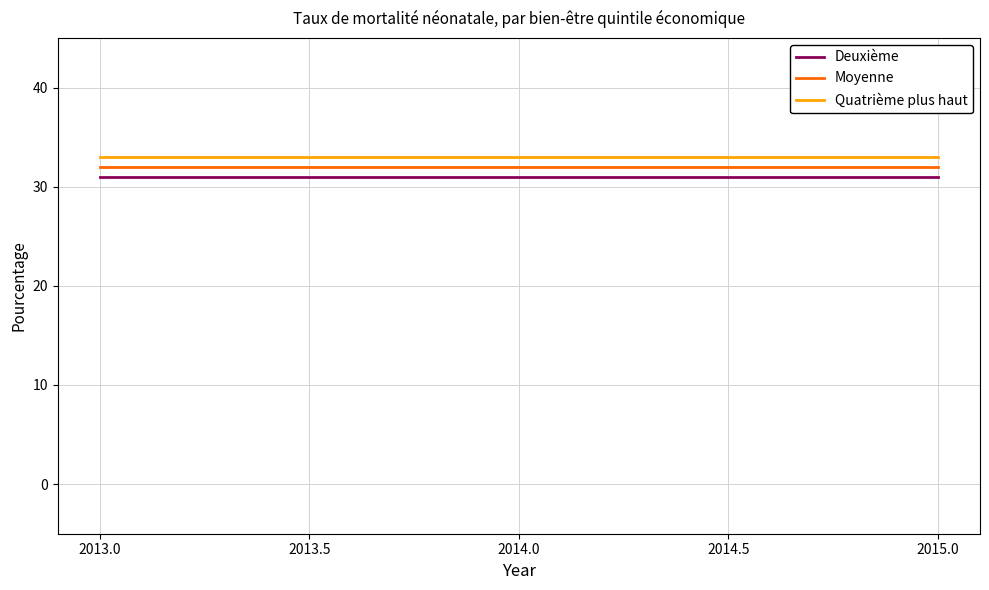

At how many categories does at least one series exceed 32?

5